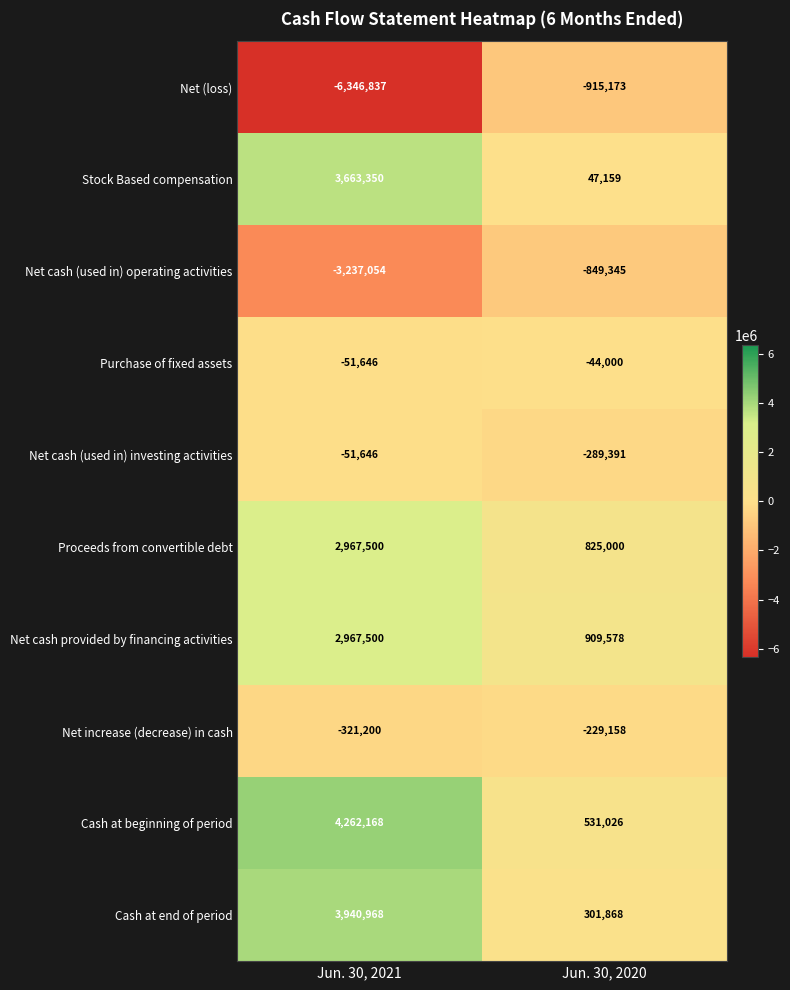

Reading left to right, transcribe all the data shown in this chart.

Net (loss): Jun. 30, 2021=-6346837	Jun. 30, 2020=-915173
Stock Based compensation: Jun. 30, 2021=3663350	Jun. 30, 2020=47159
Net cash (used in) operating activities: Jun. 30, 2021=-3237054	Jun. 30, 2020=-849345
Purchase of fixed assets: Jun. 30, 2021=-51646	Jun. 30, 2020=-44000
Net cash (used in) investing activities: Jun. 30, 2021=-51646	Jun. 30, 2020=-289391
Proceeds from convertible debt: Jun. 30, 2021=2967500	Jun. 30, 2020=825000
Net cash provided by financing activities: Jun. 30, 2021=2967500	Jun. 30, 2020=909578
Net increase (decrease) in cash: Jun. 30, 2021=-321200	Jun. 30, 2020=-229158
Cash at beginning of period: Jun. 30, 2021=4262168	Jun. 30, 2020=531026
Cash at end of period: Jun. 30, 2021=3940968	Jun. 30, 2020=301868